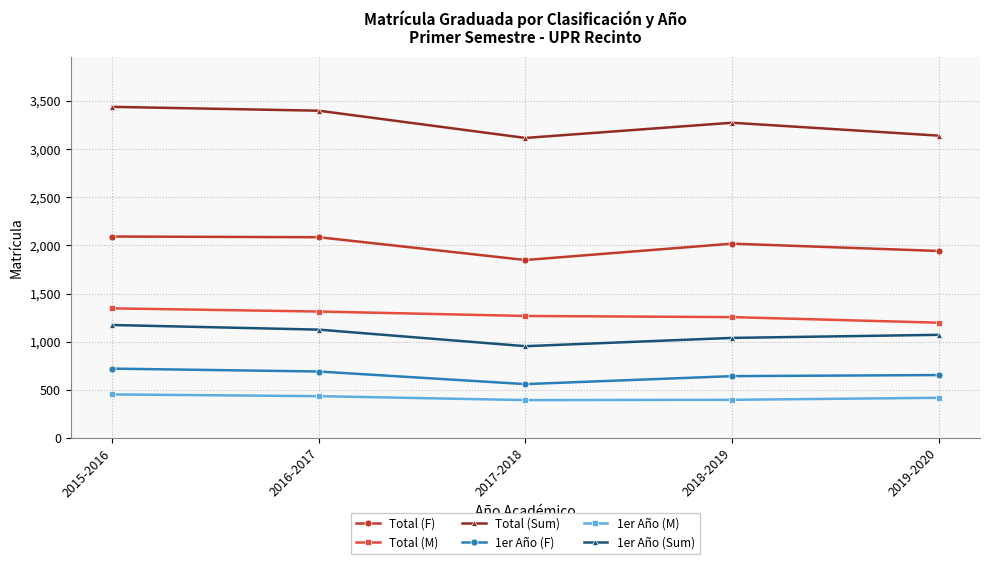

At which label does Total (Sum) first exceed 3275?

2015-2016